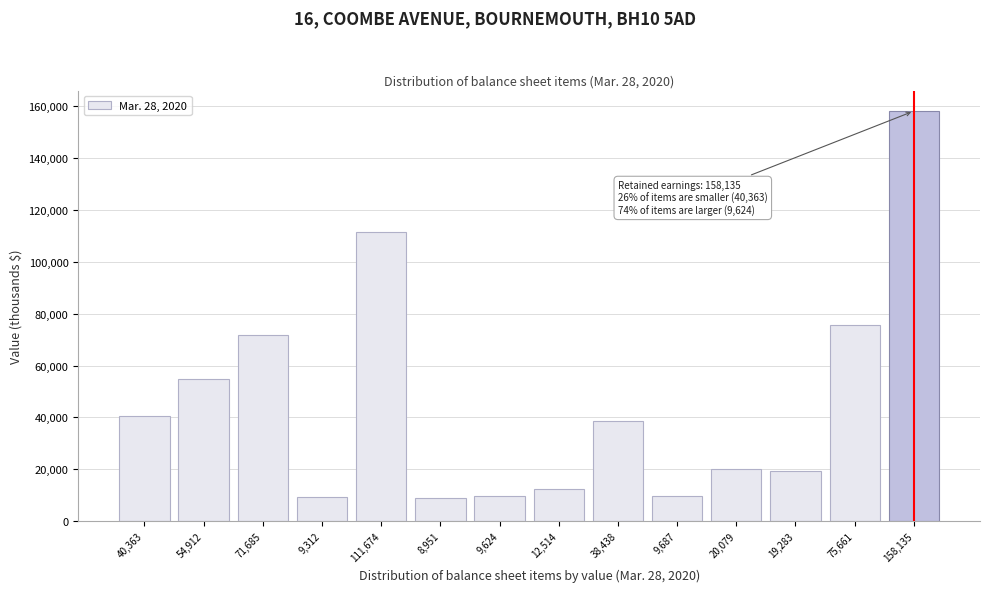

Which has a higher value, 158,135 or 19,283?

158,135